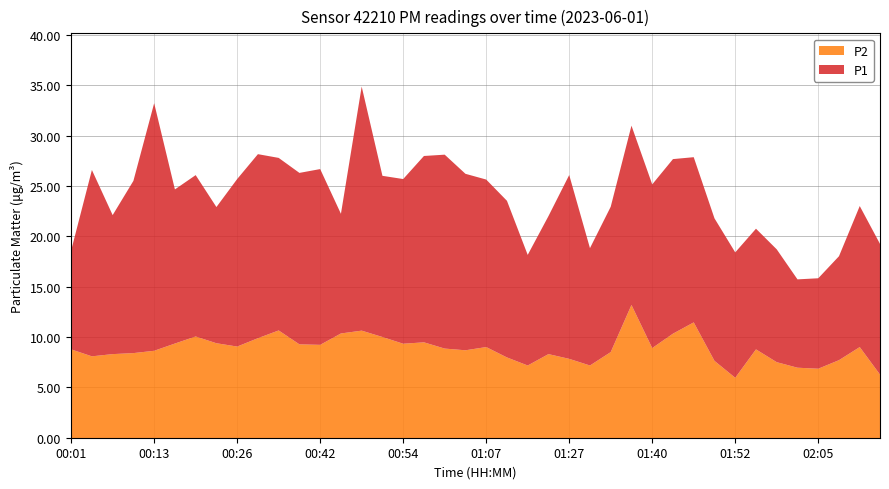

What is the maximum value for P1?

24.6